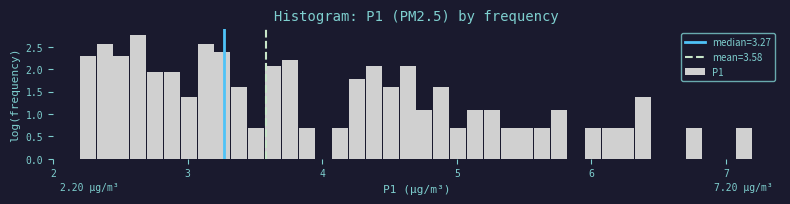

Around what value on the x-axis is the tallest bar? Give the approximate position of its centre, as read against the axis.

2.6